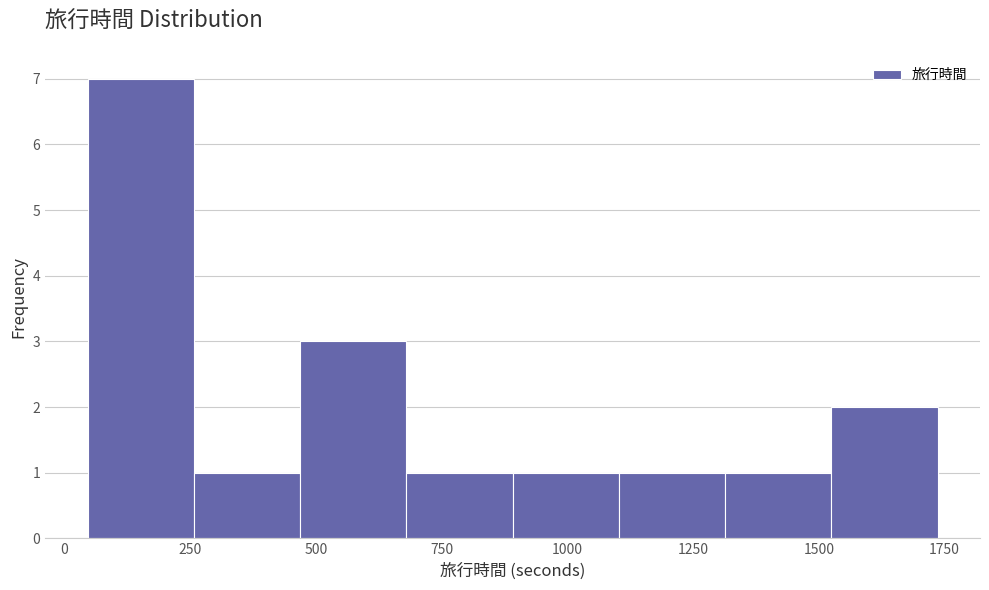

Reading left to right, list every bar in this chart as the range it spans on the x-axis followed by its height. Neither the bar edges nor the heights are printed on the chart, so give them approximately, as read against the axes.

50 to 250: 7
250 to 450: 1
450 to 700: 3
700 to 900: 1
900 to 1100: 1
1100 to 1300: 1
1300 to 1500: 1
1500 to 1750: 2